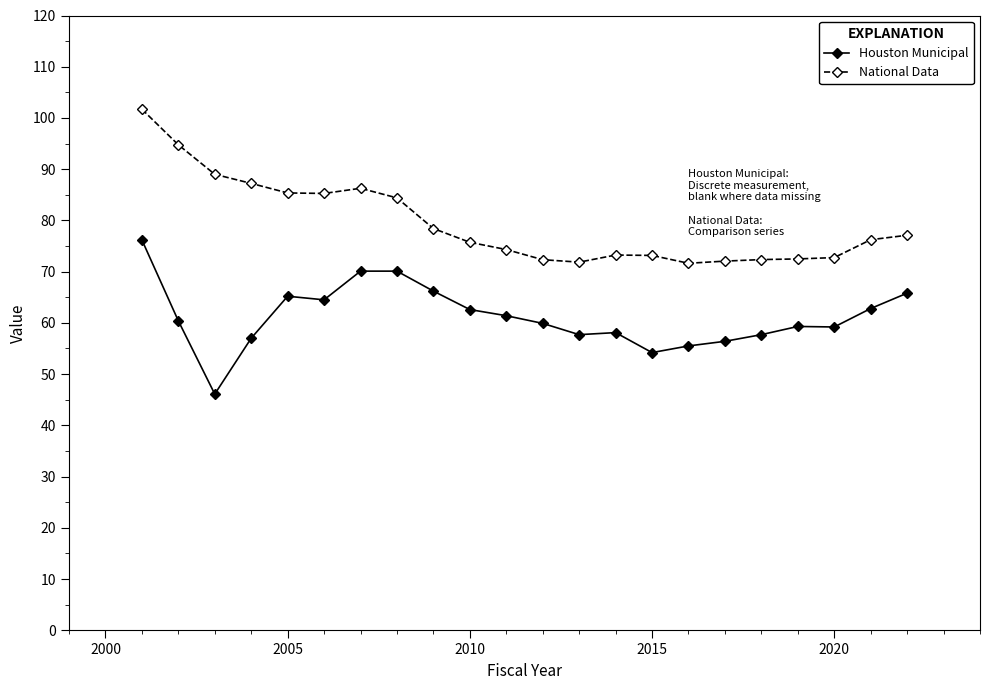

Which series has the largest total across all categories?

National Data